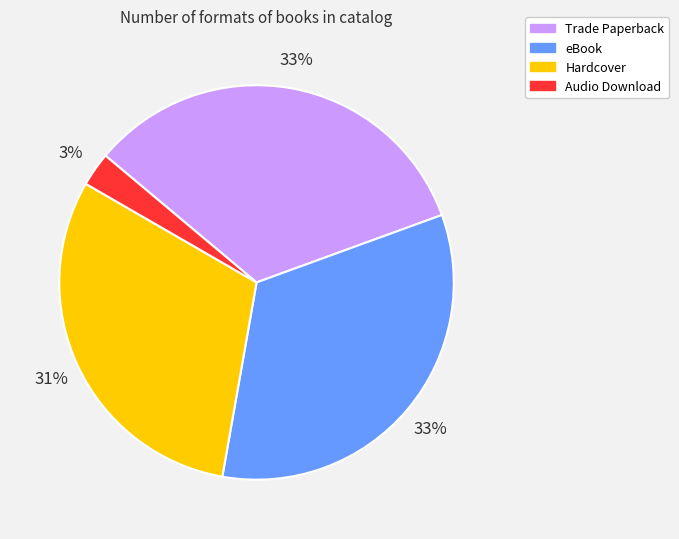

To the nearest percent, what percentage of the pie is Trade Paperback?

33%